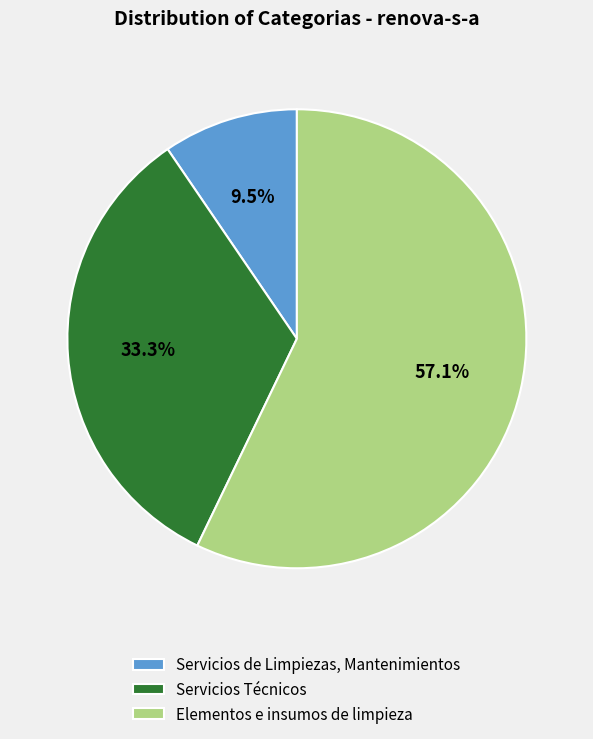

What is the smallest slice in the pie chart?

Servicios de Limpiezas, Mantenimientos